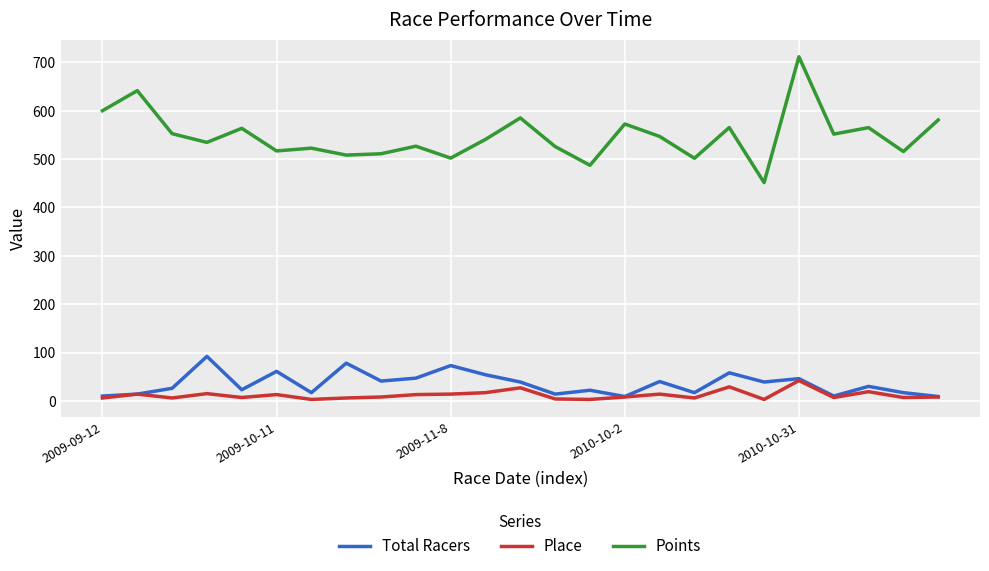

True or false: Place and Points cross at least once.

False